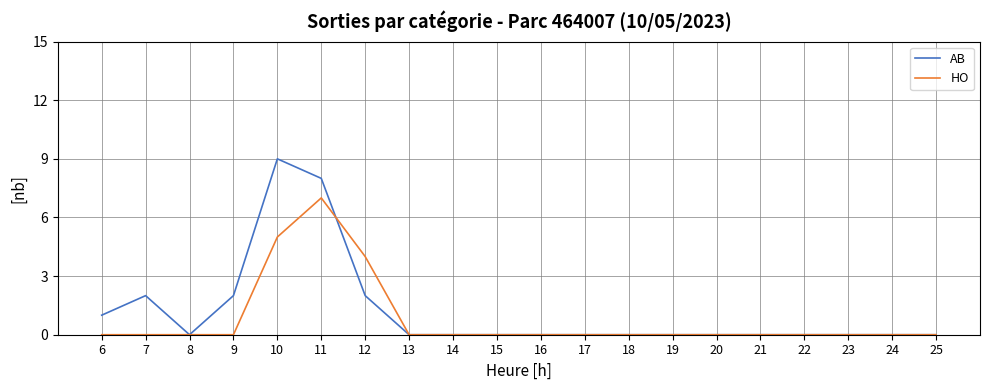

Is the value of HO at 23 greater than the value of AB at 10?

No